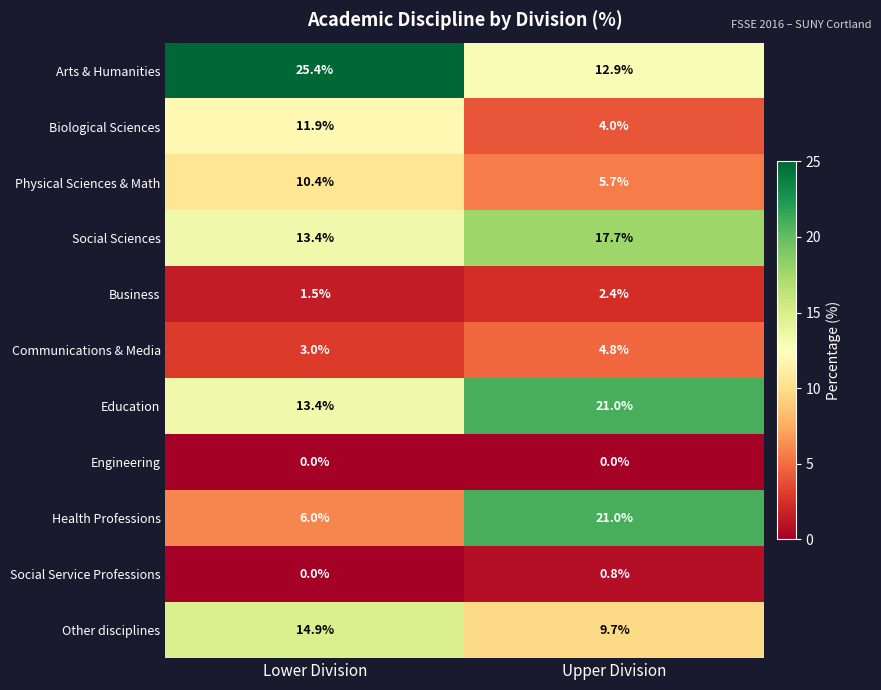

Where does the Arts & Humanities series first go above 25?

Lower Division